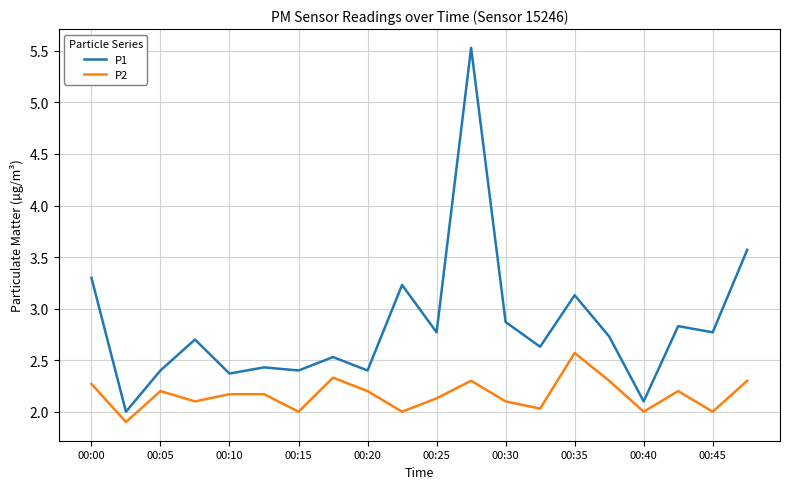

True or false: P2 and P1 intersect in this chart.

False